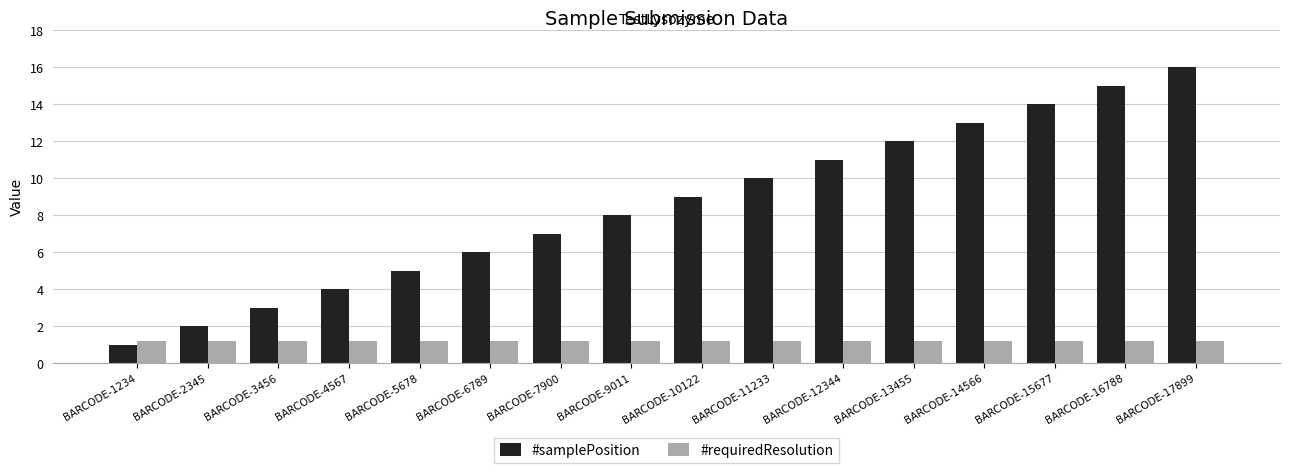

The value of #samplePosition at BARCODE-13455 is 12.0. True or false?

True